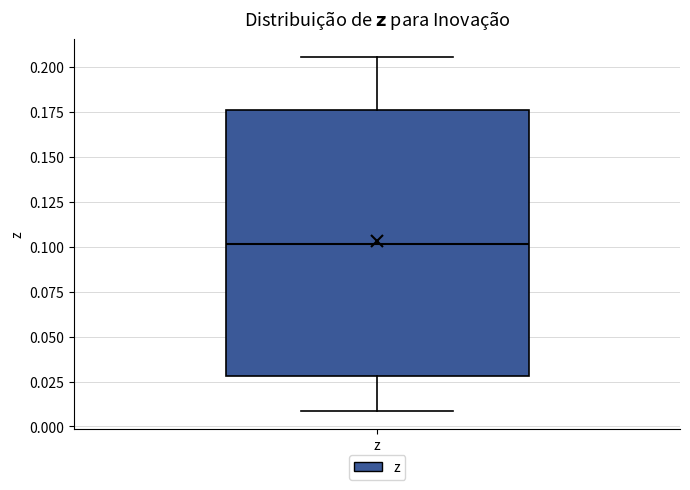

Read this box plot against the y-axis: the position of the median line, the range covered by the box, and the ends of both whiskers. The values are not printed on the chart, so give them approximately, as read against the axis.

median 0.100, box 0.030 to 0.175, whiskers 0.010 to 0.205